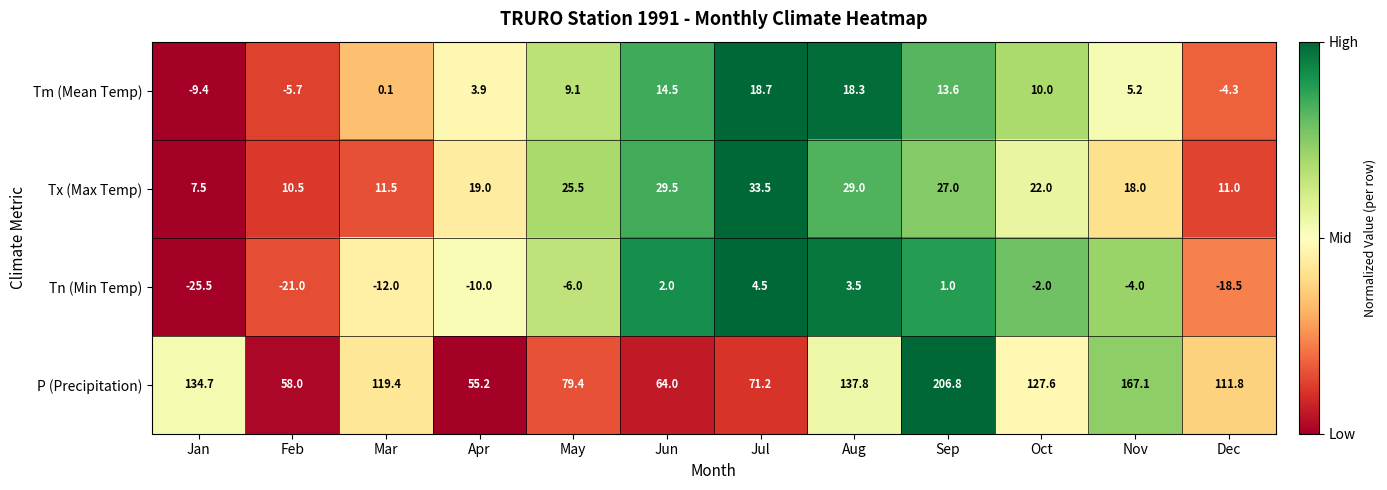

The Tn (Min Temp) series shows -7.0 at Nov. True or false?

False